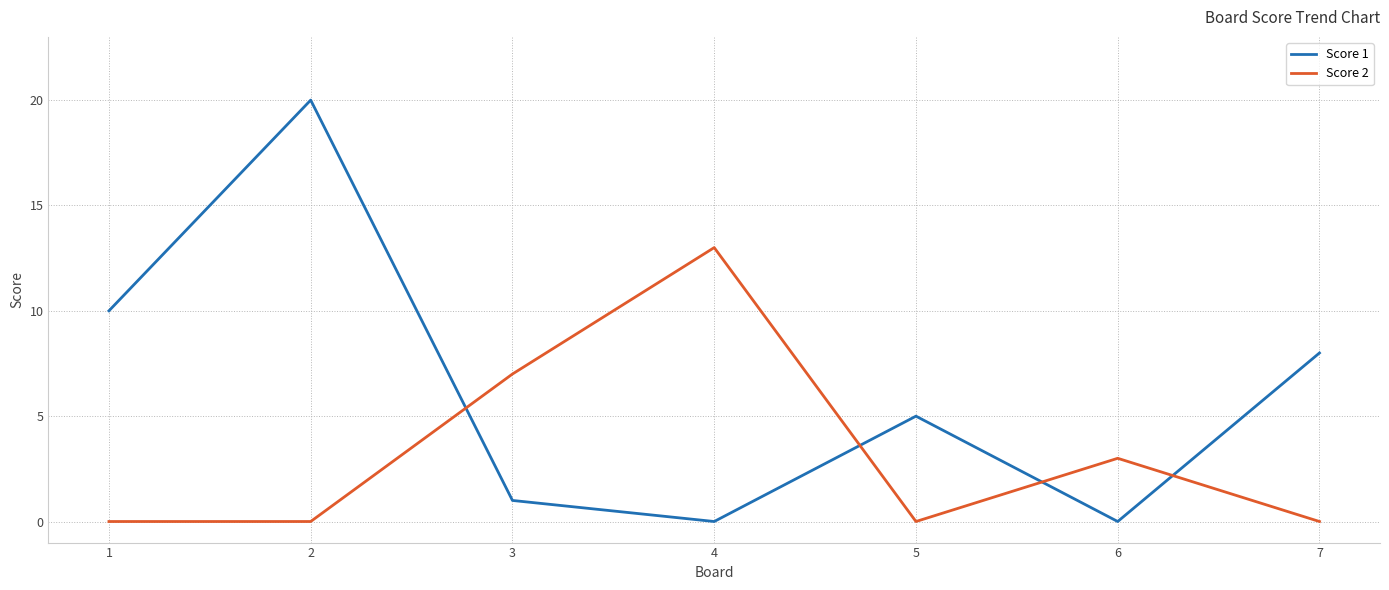

The Score 2 series shows -7 at 2. True or false?

False